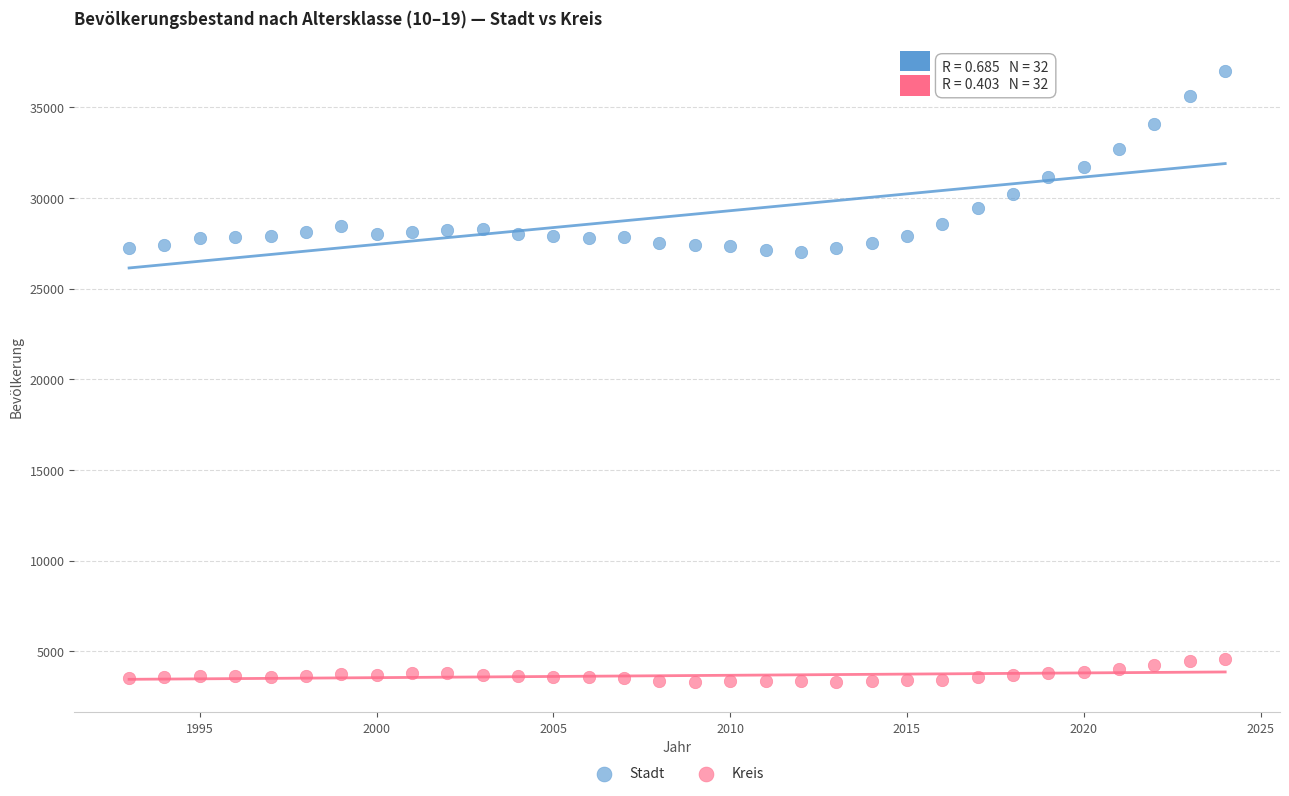

What are all the series names shown in the legend?

Stadt, Kreis